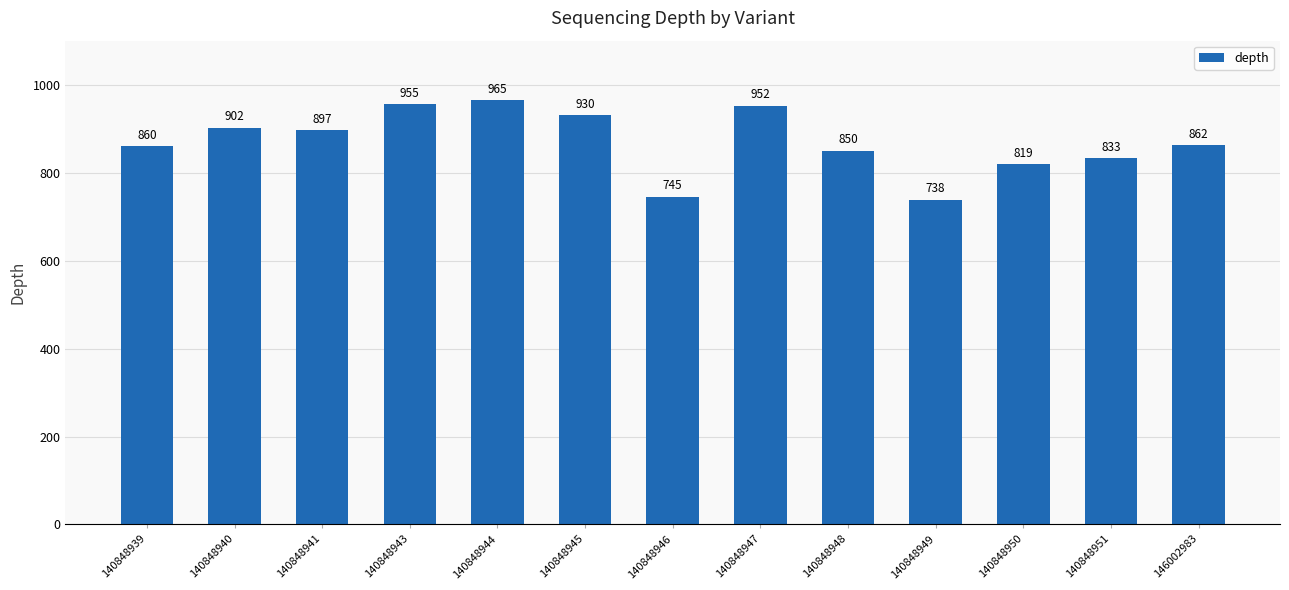

Rank the categories by value from lowest to highest.

140848949, 140848946, 140848950, 140848951, 140848948, 140848939, 146002983, 140848941, 140848940, 140848945, 140848947, 140848943, 140848944